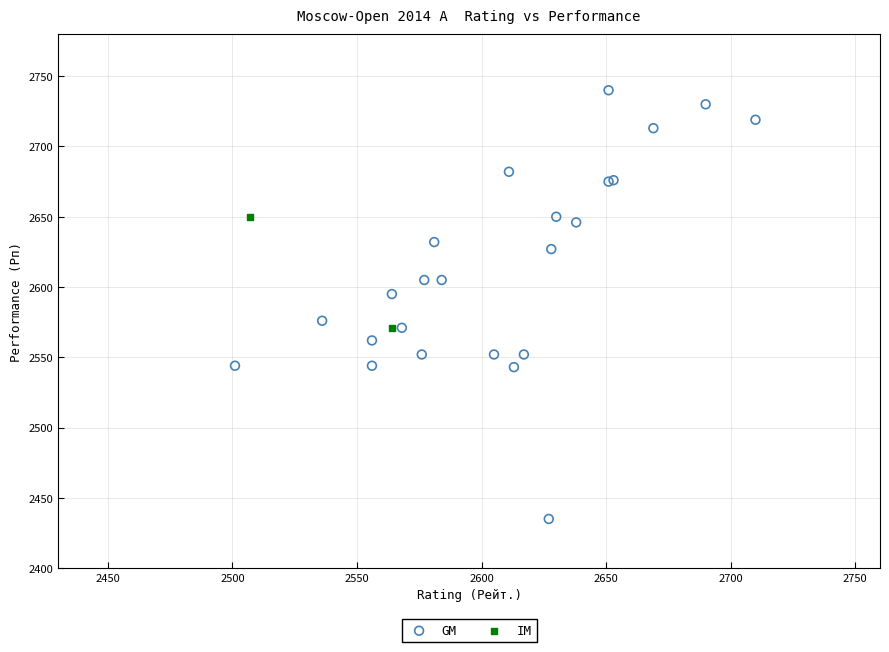

What are all the series names shown in the legend?

GM, IM